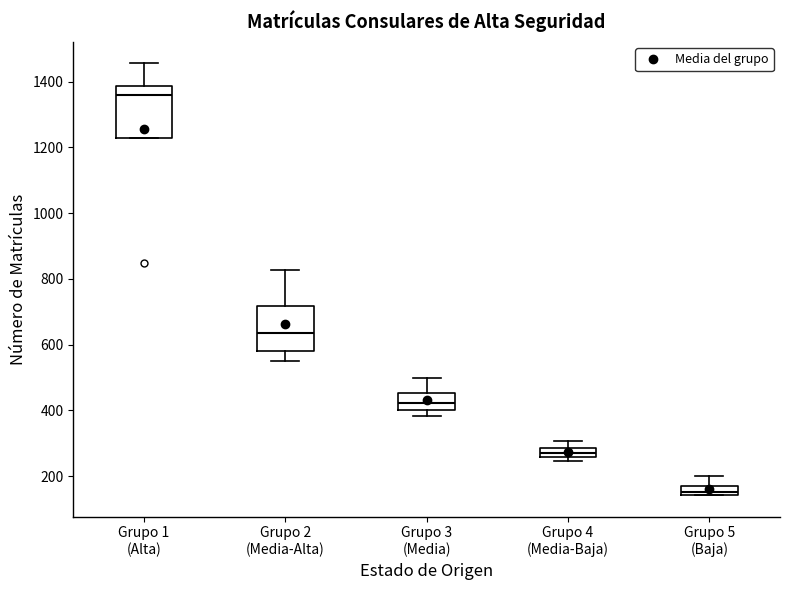

Which box's median line is the highest?

Grupo 1 (Alta)